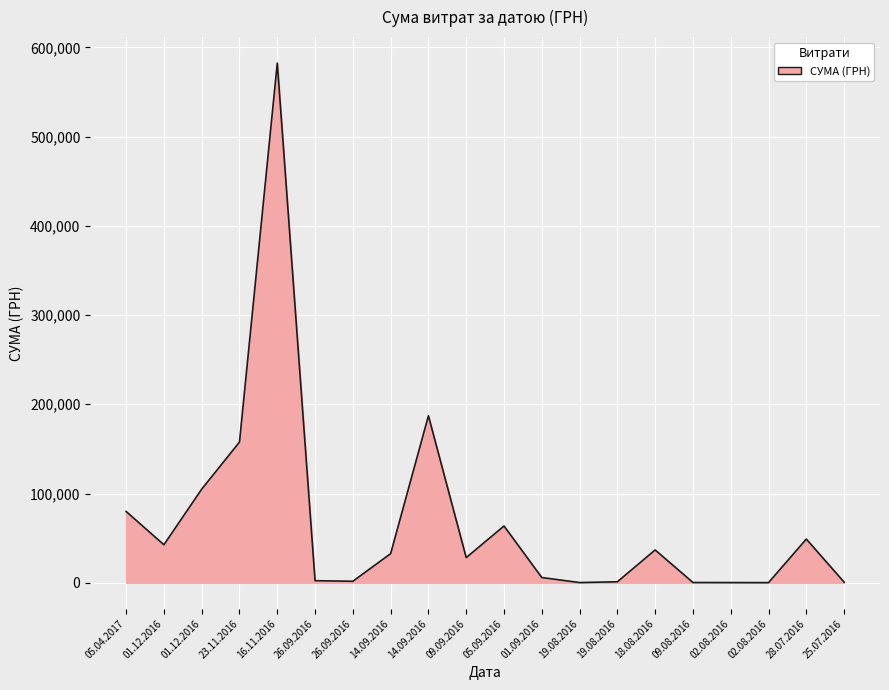

What is the difference between the maximum and second lowest values?

582145.2